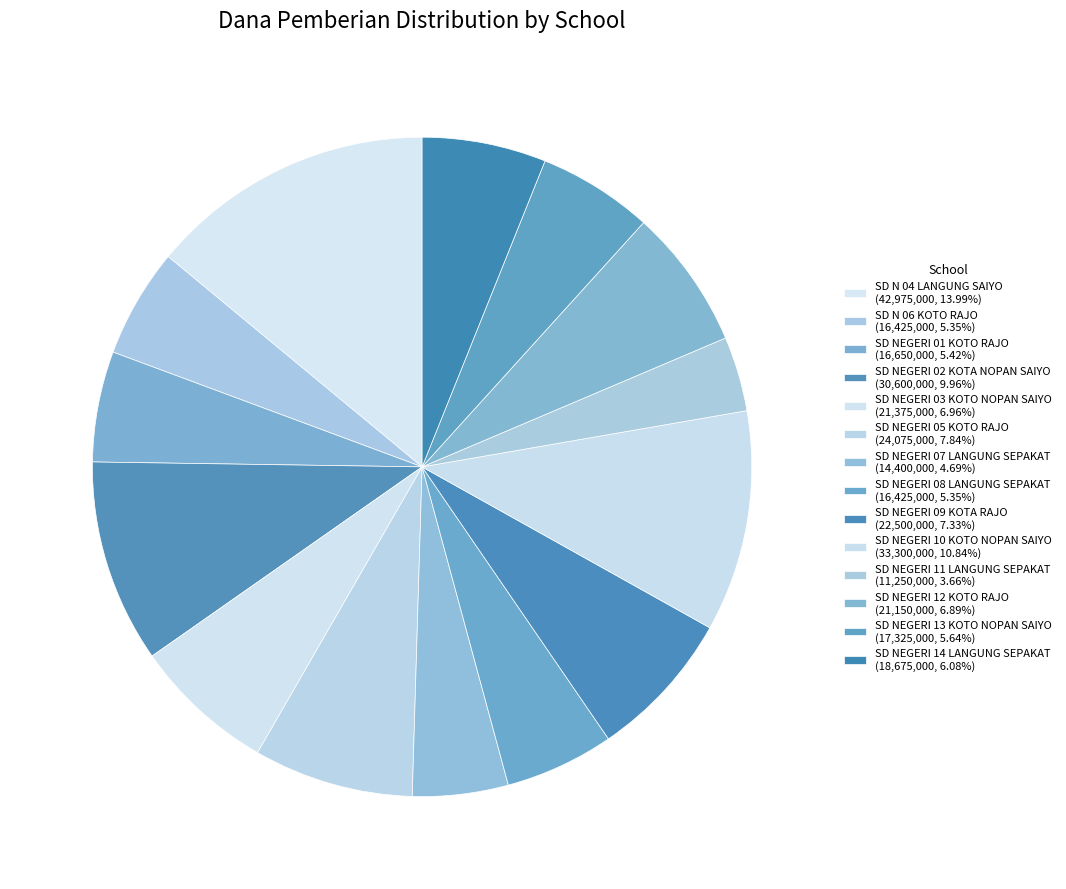

Is SD NEGERI 14 LANGUNG SEPAKAT the majority of the pie?

No